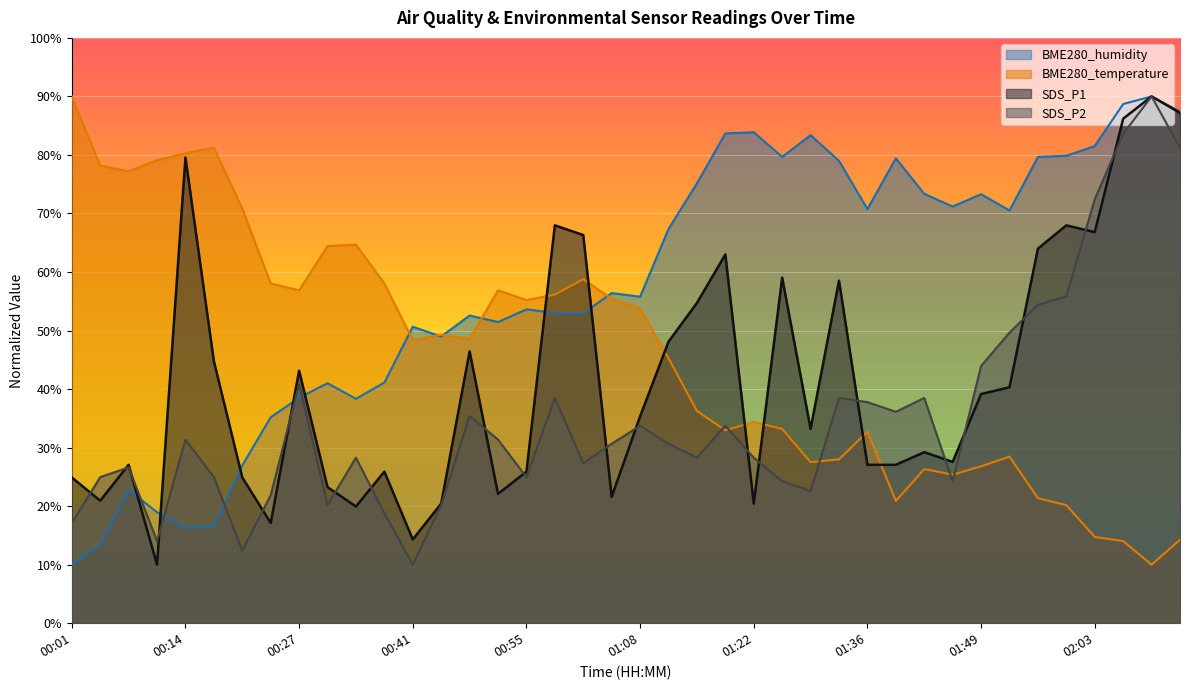

At which label does BME280_temperature reach its minimum?

02:10